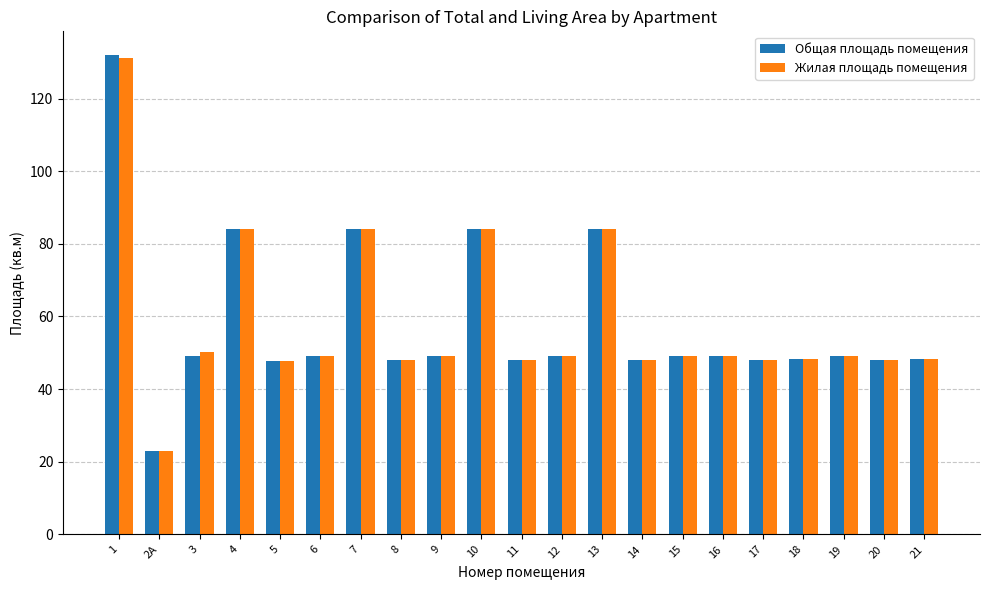

How many distinct data groups are displayed?

2